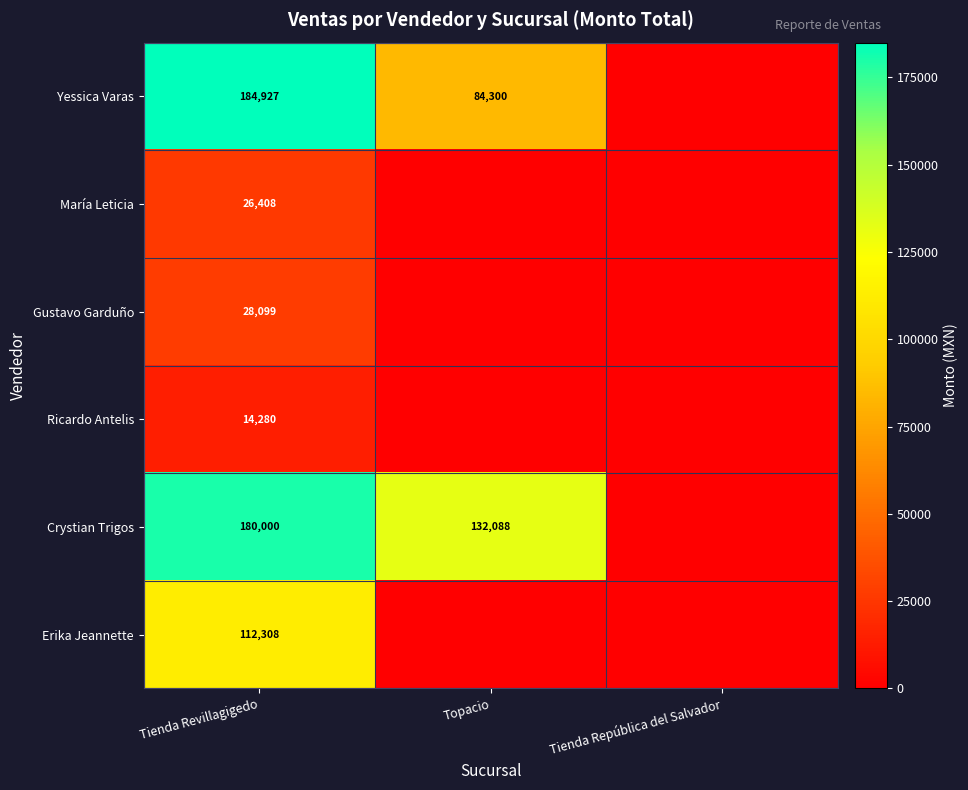

True or false: Yessica Varas has a value of 84300 at Topacio.

True